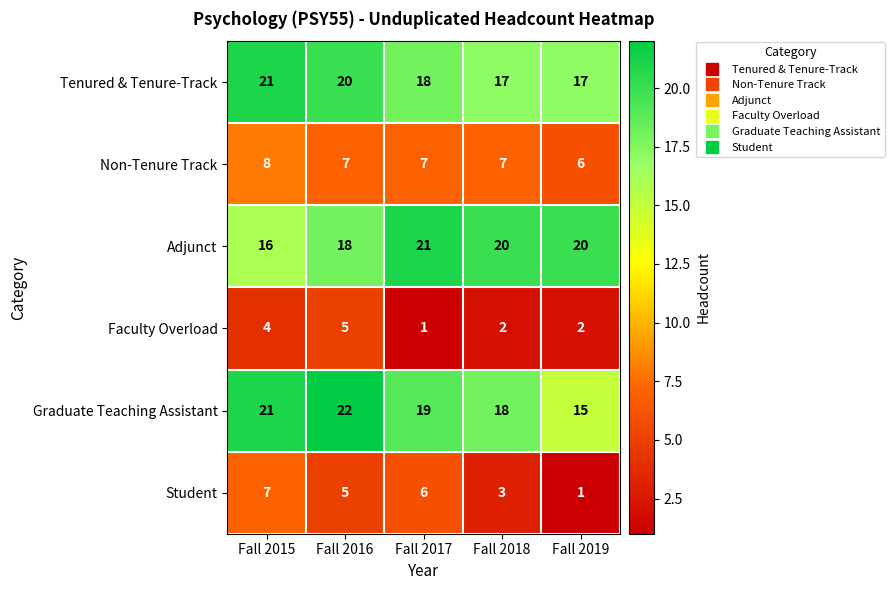

Between Fall 2016 and Fall 2017, which series saw the biggest shift?

Faculty Overload